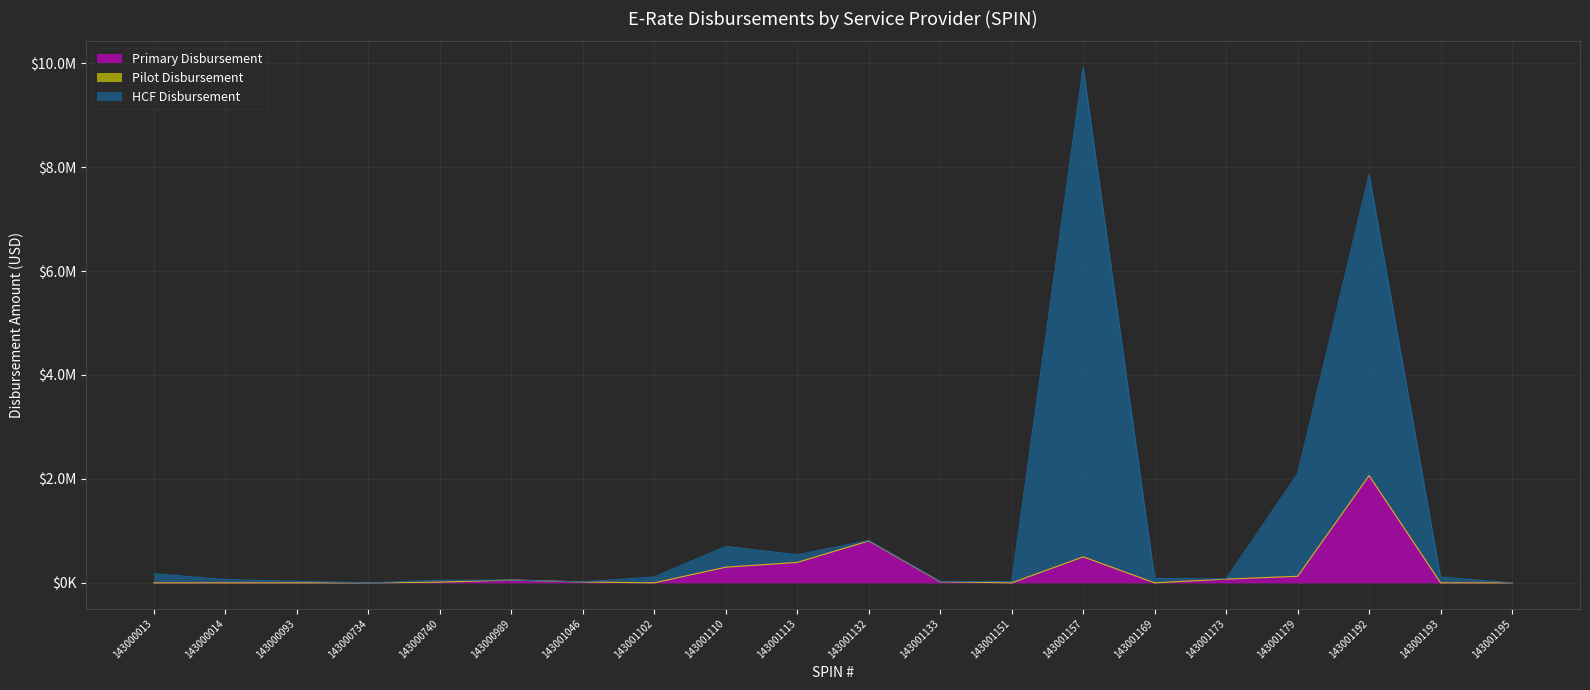

What is the difference between the maximum and minimum values in the HCF Disbursement series?

9922340.0